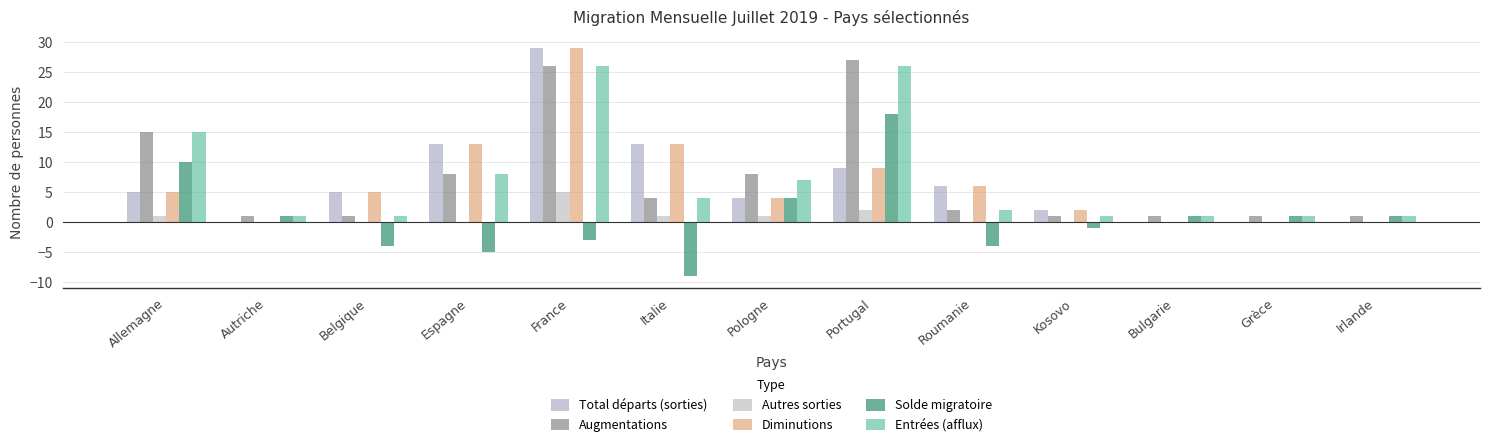

Reading left to right, transcribe all the data shown in this chart.

Total départs (sorties): 5	0	5	13	29	13	4	9	6	2	0	0	0
Augmentations: 15	1	1	8	26	4	8	27	2	1	1	1	1
Autres sorties: 1	0	0	0	5	1	1	2	0	0	0	0	0
Diminutions: 5	0	5	13	29	13	4	9	6	2	0	0	0
Solde migratoire: 10	1	-4	-5	-3	-9	4	18	-4	-1	1	1	1
Entrées (afflux): 15	1	1	8	26	4	7	26	2	1	1	1	1